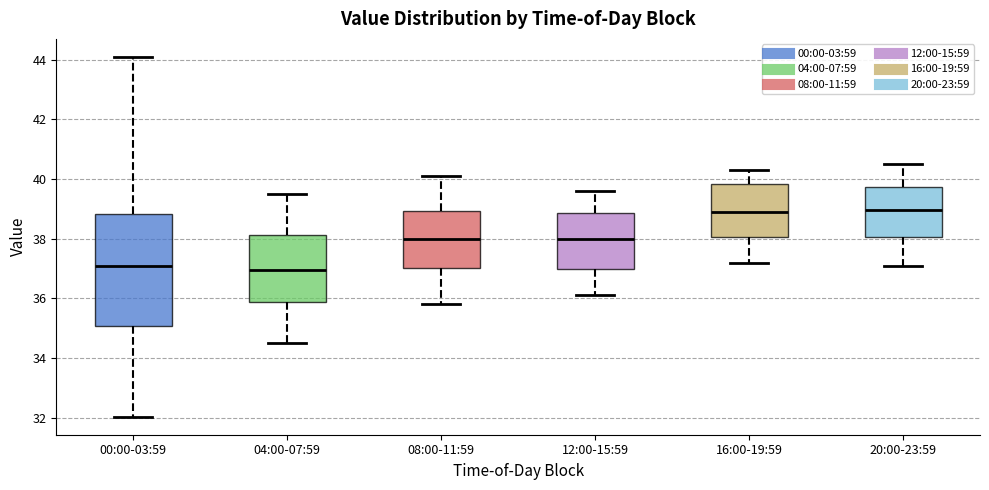

Reading left to right, transcribe this box plot: for each box, give where its median line is, the range the box spans, and where its two whiskers end, as read against the y-axis. The values are not printed on the chart, so give them approximately, as read against the axis.

00:00-03:59: median 37.2, box 35.0 to 38.8, whiskers 32.0 to 44.2
04:00-07:59: median 37.0, box 35.8 to 38.2, whiskers 34.6 to 39.6
08:00-11:59: median 38.0, box 37.0 to 39.0, whiskers 35.8 to 40.2
12:00-15:59: median 38.0, box 37.0 to 38.8, whiskers 36.2 to 39.6
16:00-19:59: median 39.0, box 38.0 to 39.8, whiskers 37.2 to 40.4
20:00-23:59: median 39.0, box 38.0 to 39.8, whiskers 37.2 to 40.6